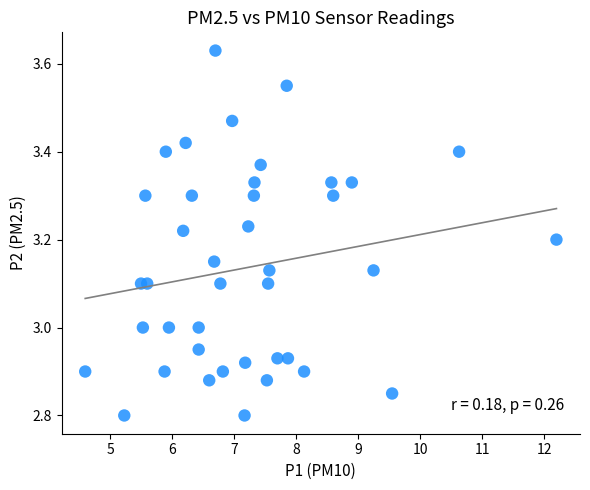

What is the range of X values (max minus min)?

7.6